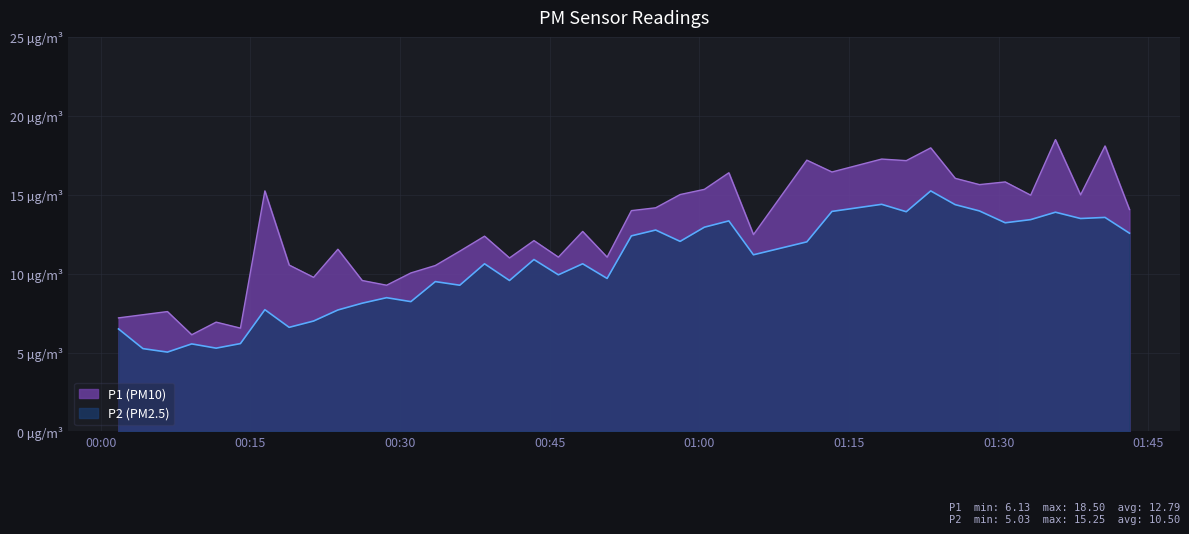

Is the value of P2 at 01:45 greater than the value of P1 at 35?

No